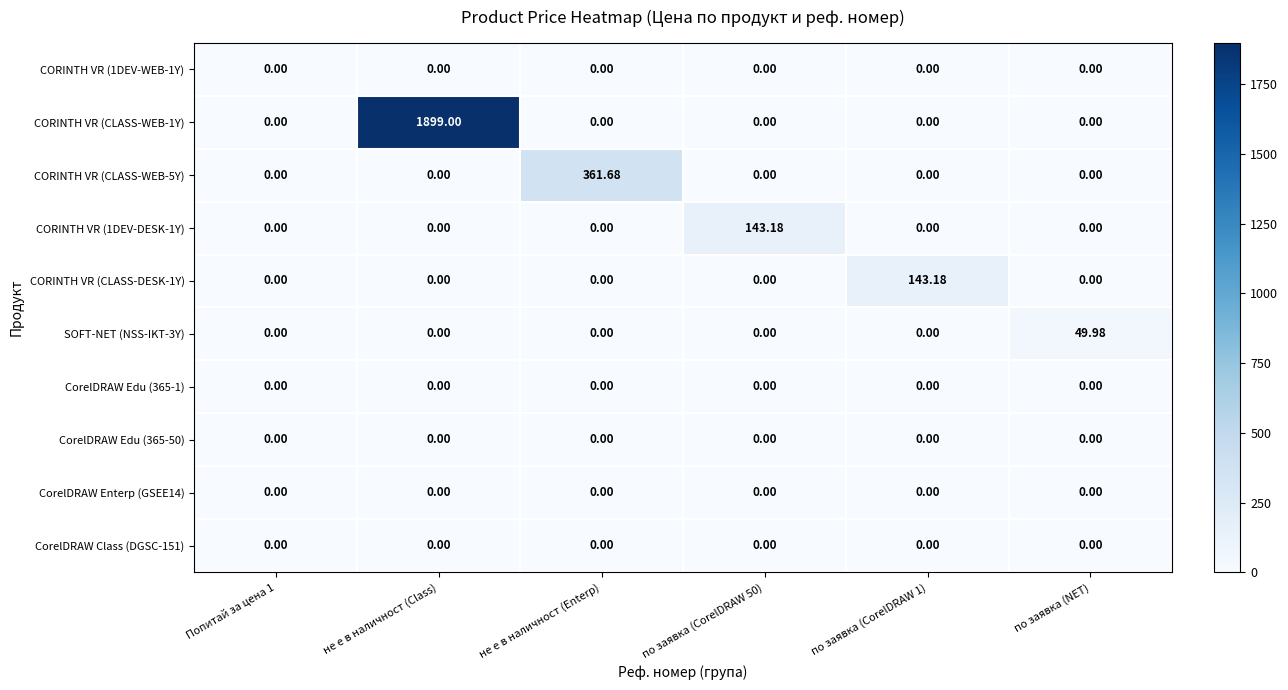

Which series changed the most between Попитай за цена 1 and не е в наличност (Class)?

CORINTH VR (CLASS-WEB-1Y)